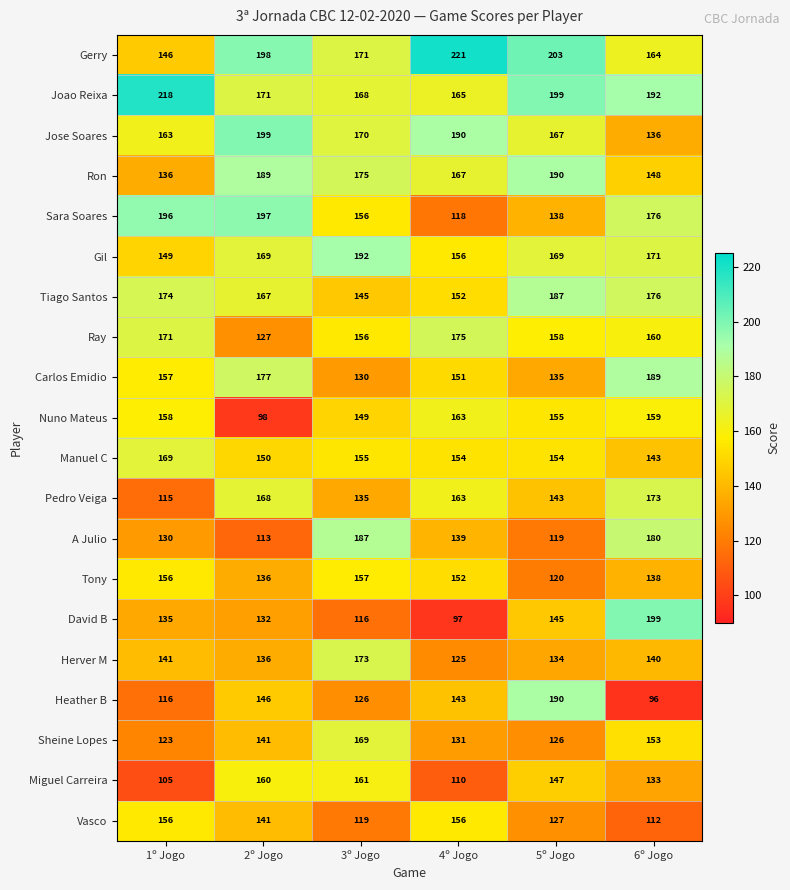

How many data points does each series have?

6